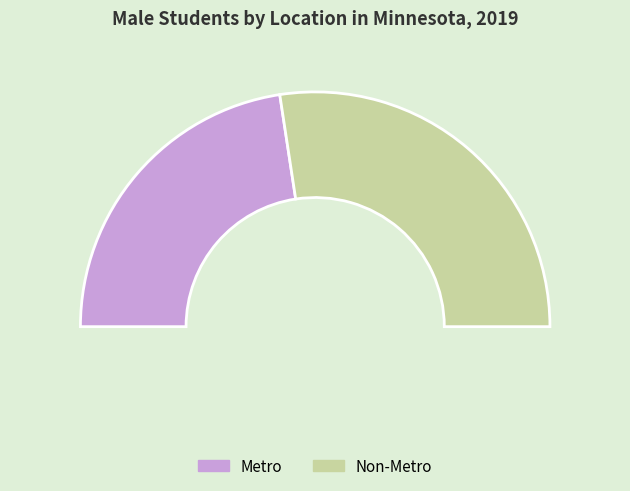

Is Non-Metro the majority of the pie?

Yes